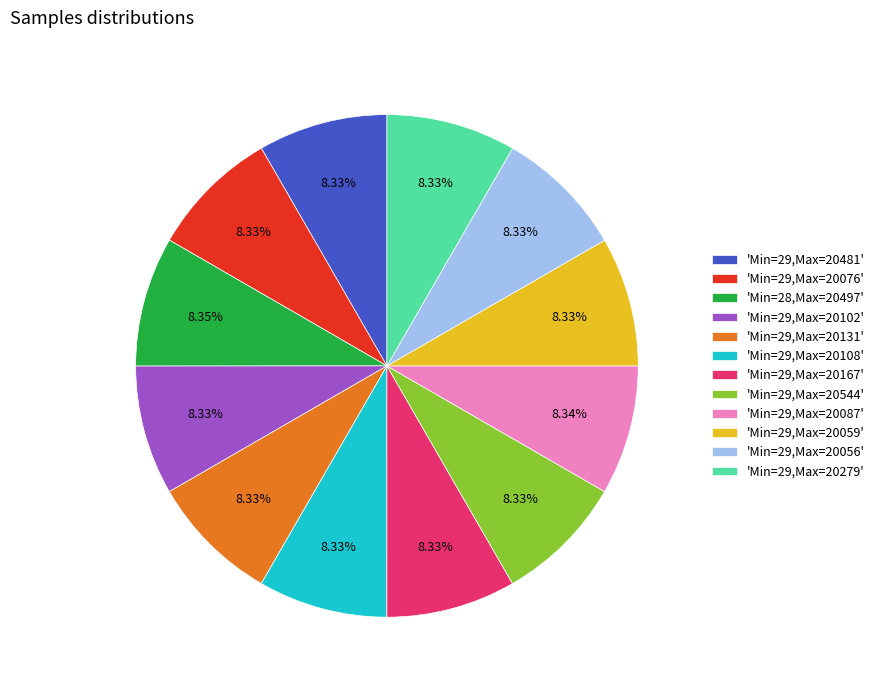

Does any single category account for the majority?

No